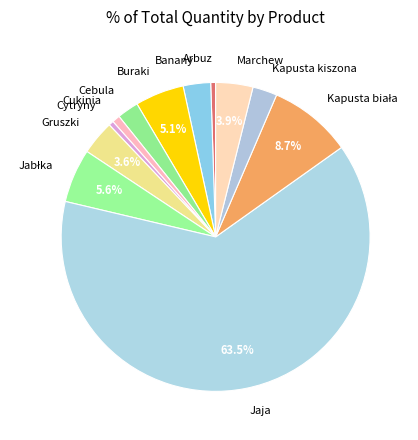

Which category has the biggest portion of the pie?

Jaja